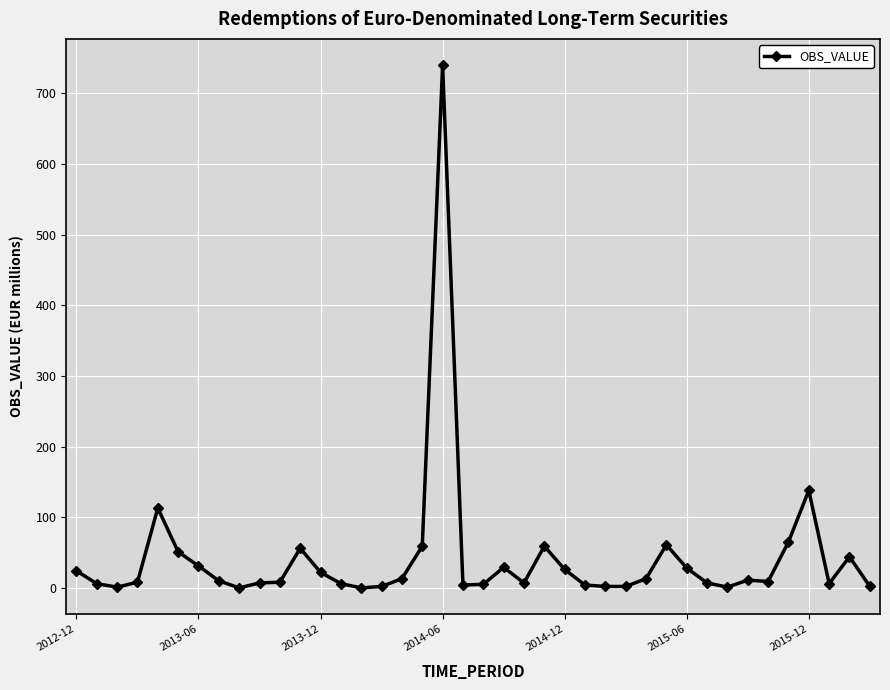

What is the maximum value shown in the chart?

740